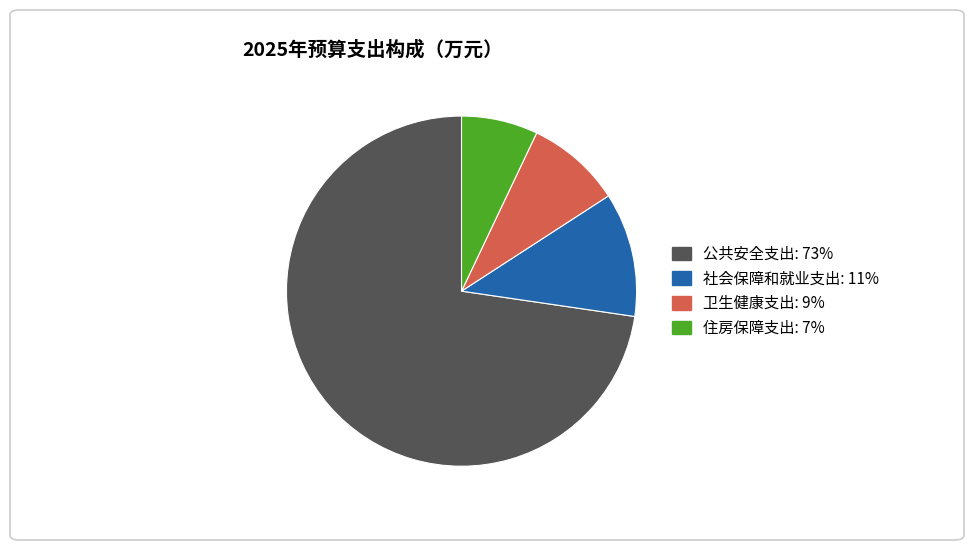

The 卫生健康支出 slice represents 9% of the pie. True or false?

True